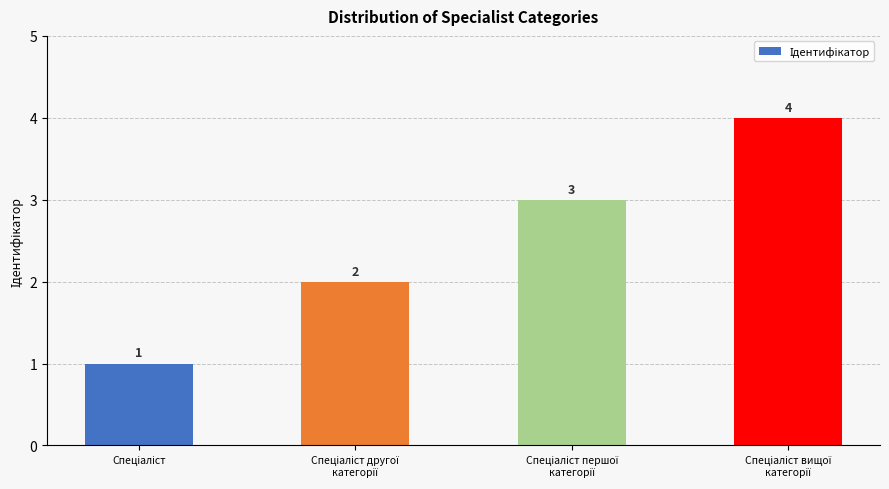

What is the maximum value shown in the chart?

4